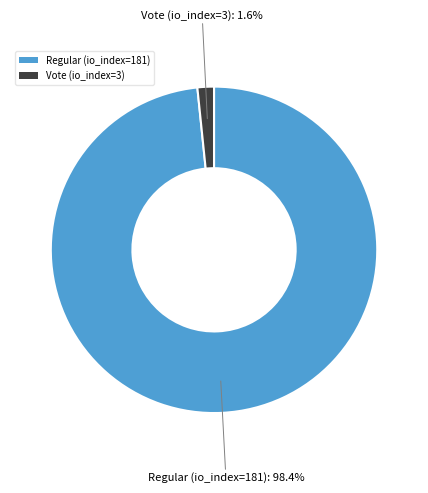

True or false: Vote (io_index=3) accounts for 2% of the total.

True